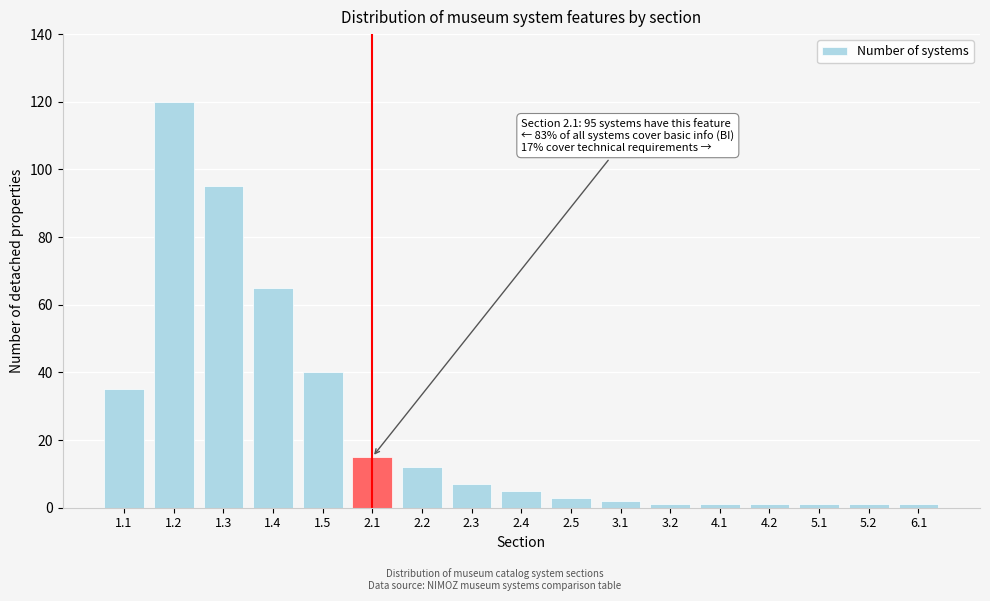

Reading left to right, list all the values displayed in this chart.

1.1=35	1.2=120	1.3=95	1.4=65	1.5=40	2.1=15	2.2=12	2.3=7	2.4=5	2.5=3	3.1=2	3.2=1	4.1=1	4.2=1	5.1=1	5.2=1	6.1=1